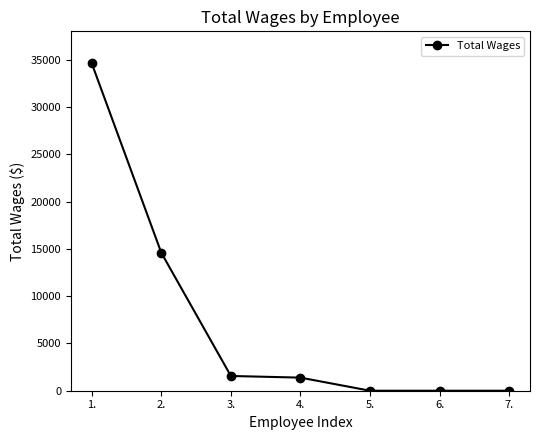

What is the sum of the values at 7. and 2.?

14586